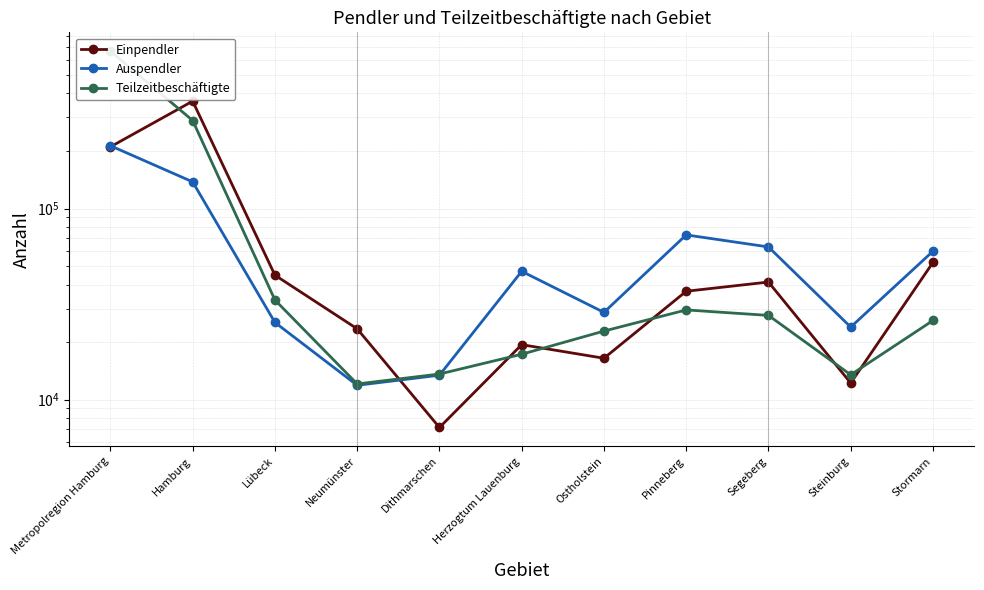

The value of Einpendler at Hamburg is 364617. True or false?

True